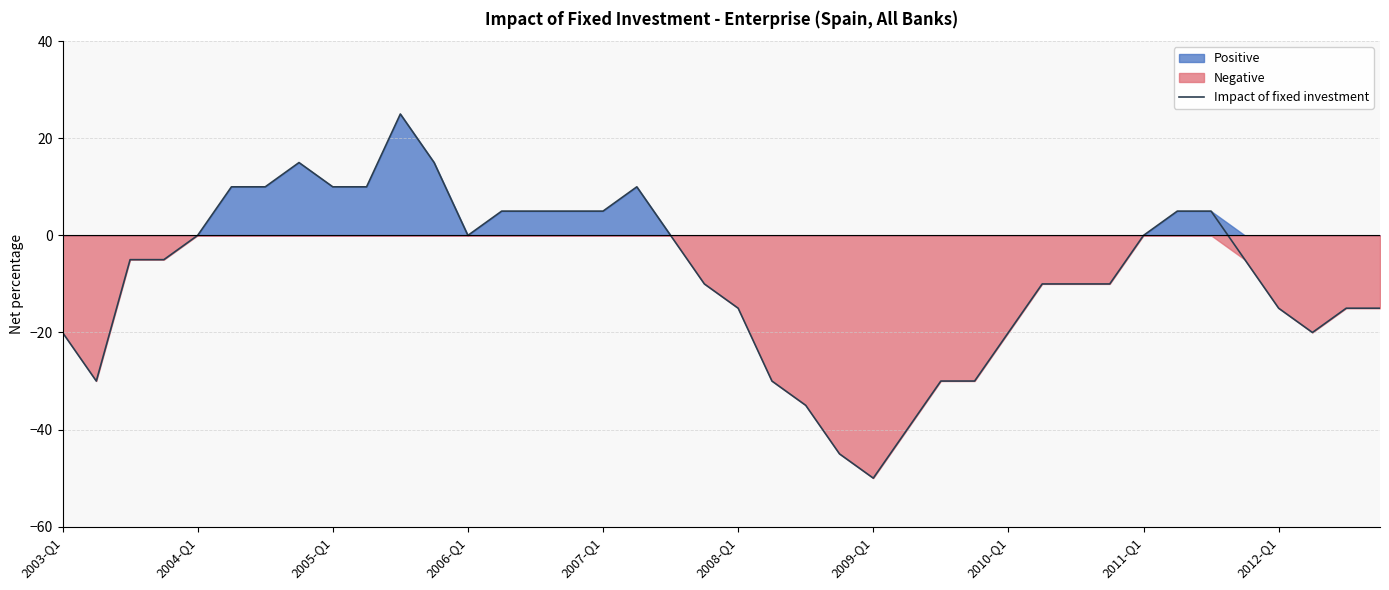

Which has a higher value, 21 or 11?

11